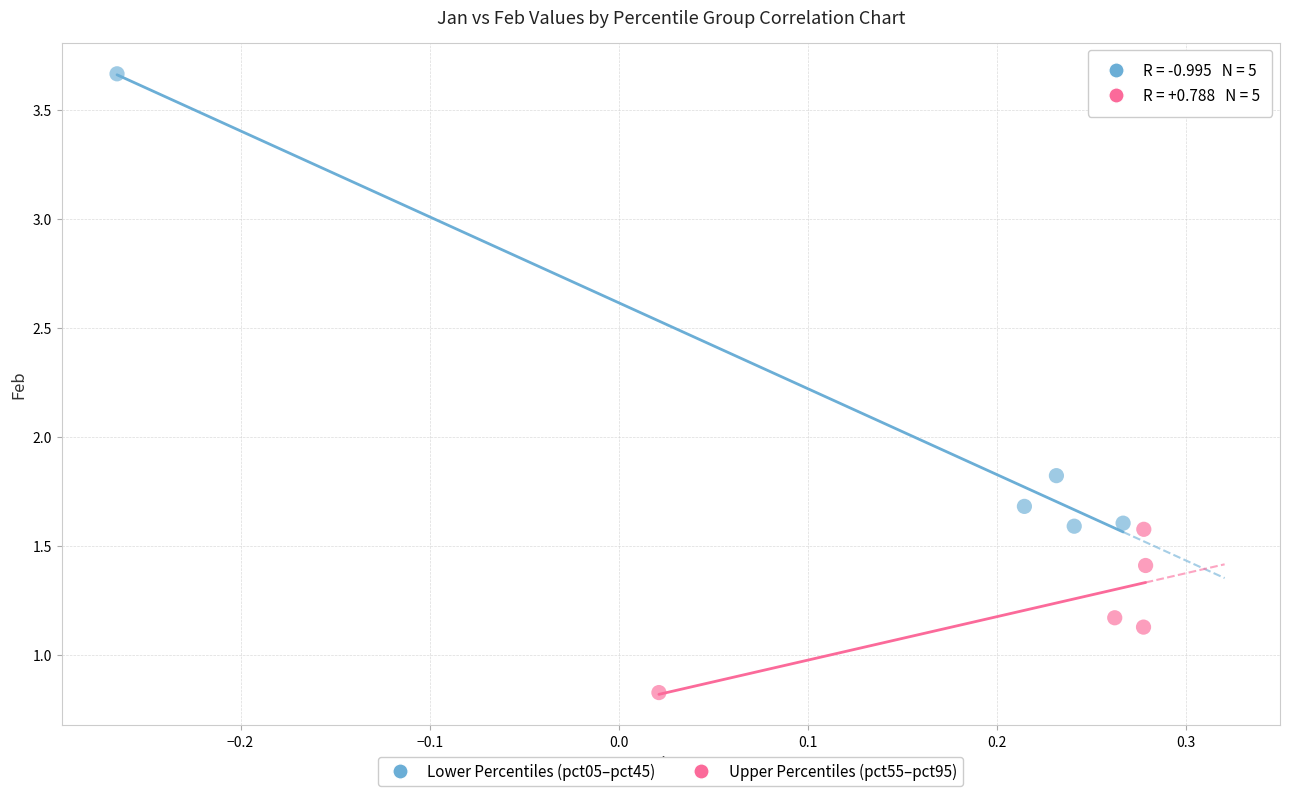

Which series reaches the minimum Y coordinate?

Upper Percentiles (pct55–pct95)